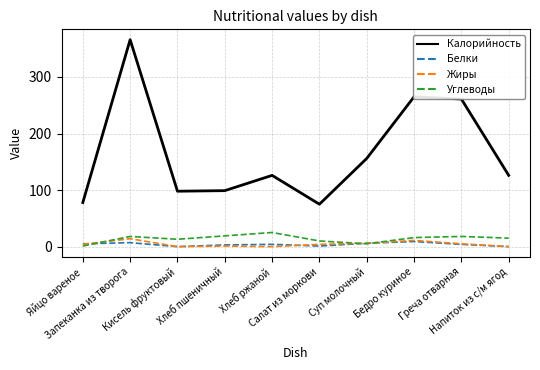

What is the maximum value shown in the chart?

366